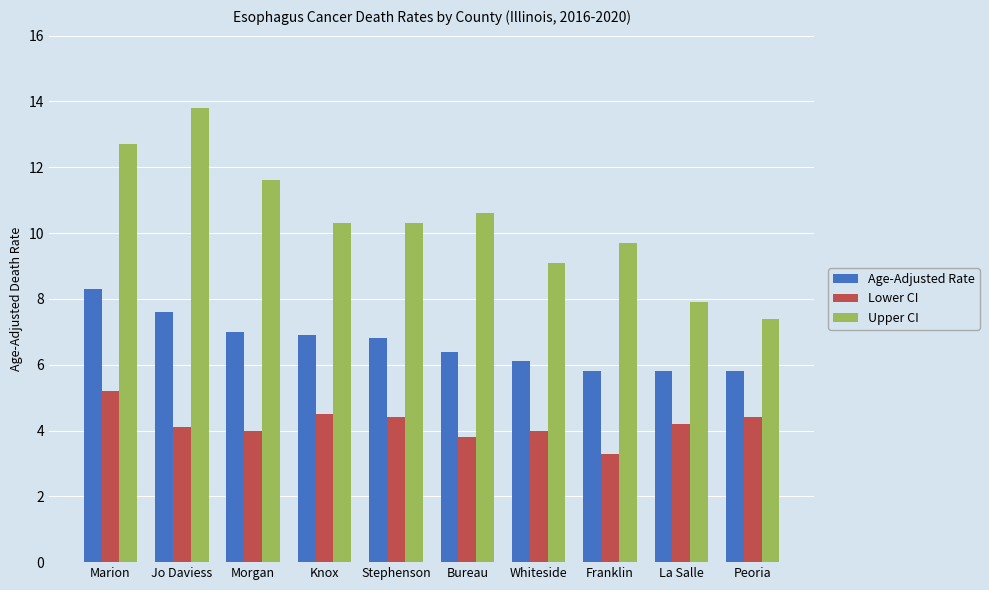

True or false: Lower CI has a value of 6.9 at Marion.

False